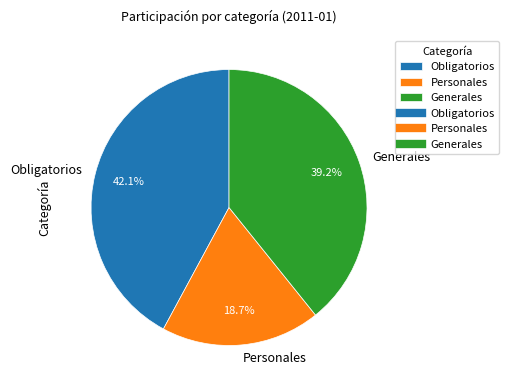

Approximately how many times larger is the value at Personales compared to Generales?

0.5